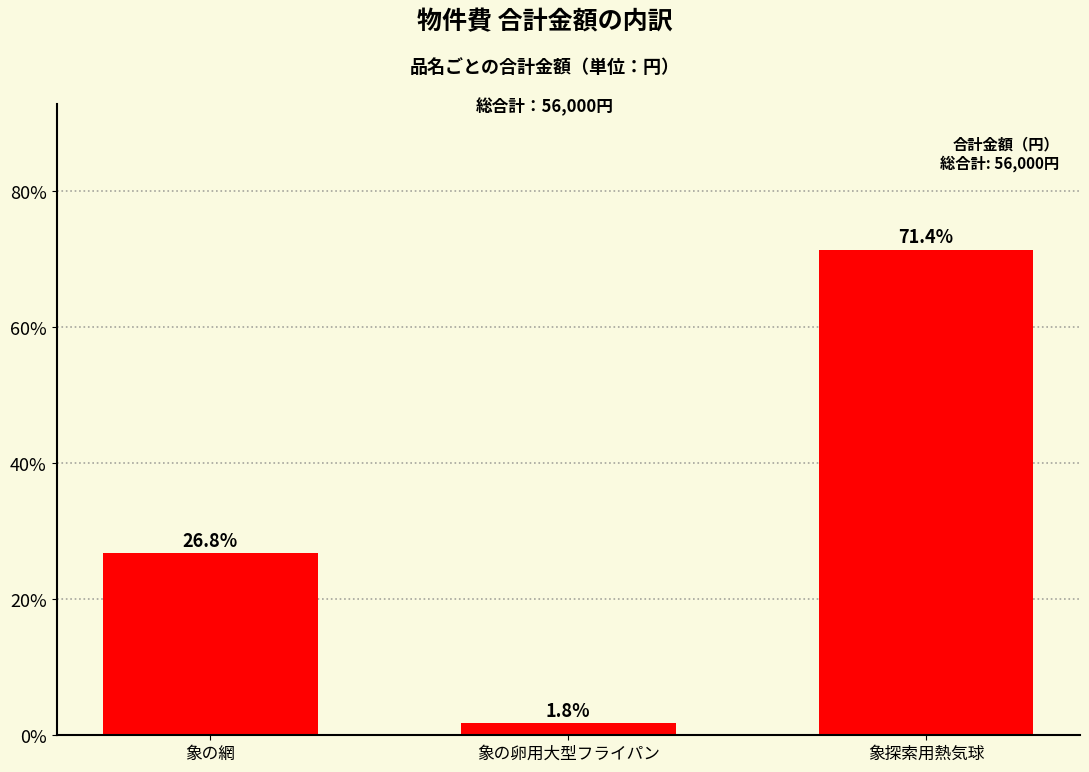

What is the greatest value displayed?

0.7